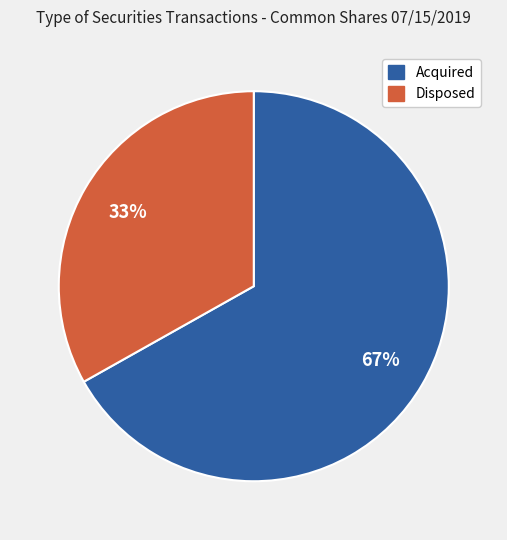

To the nearest percent, what is the difference between the largest and smallest slice percentages?

34%